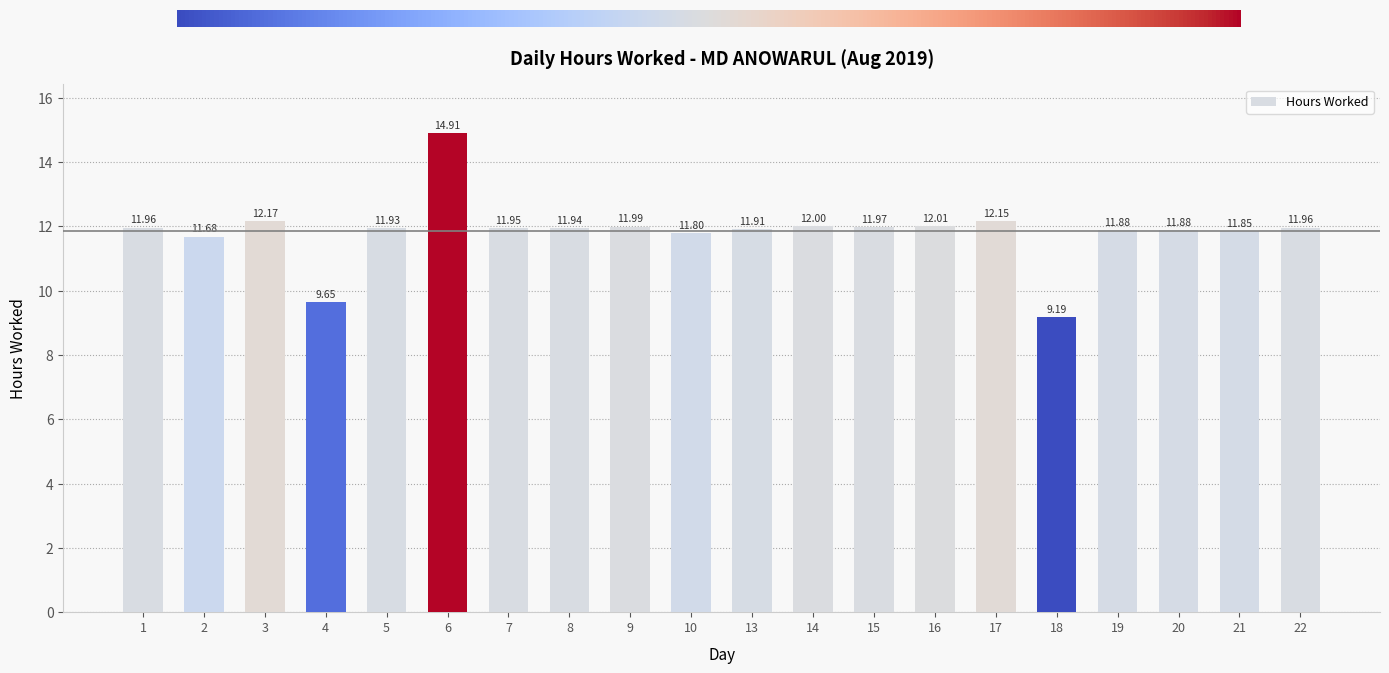

Which has a higher value, 17 or 1?

17